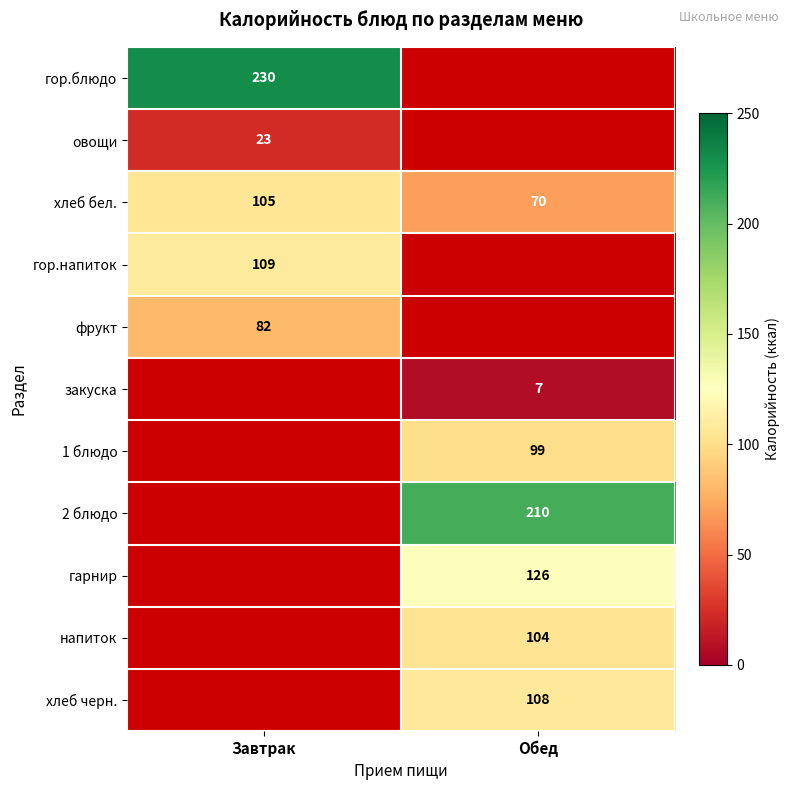

How many categories are shown in the chart?

2